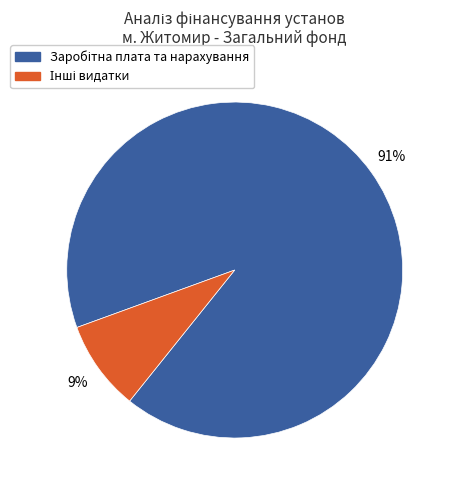

To the nearest percent, what is the average slice percentage?

50%